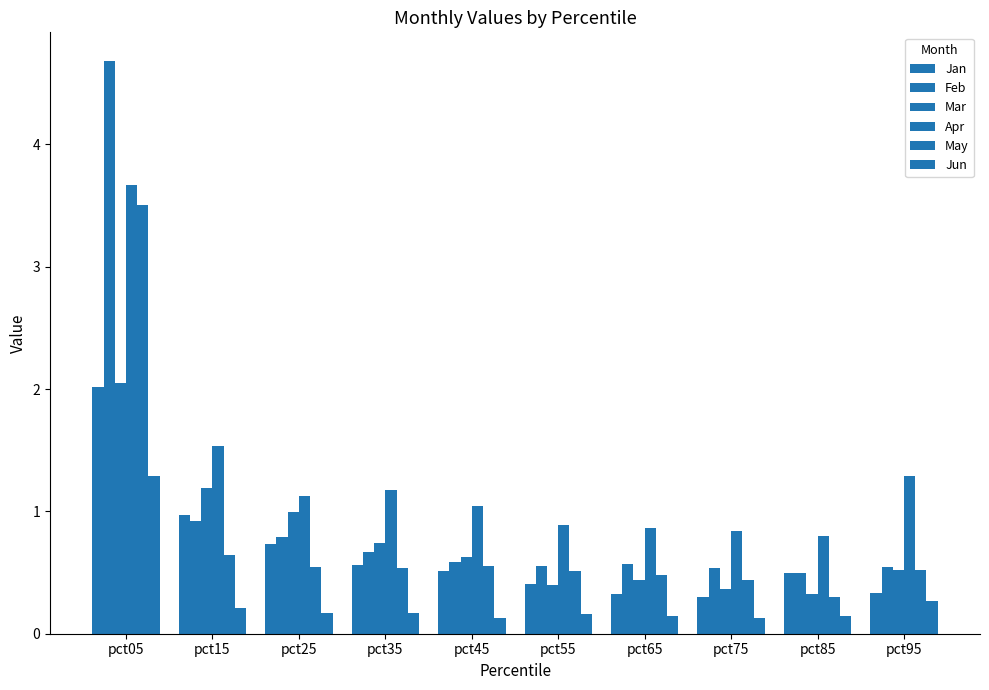

What is the minimum value for Feb?

0.5